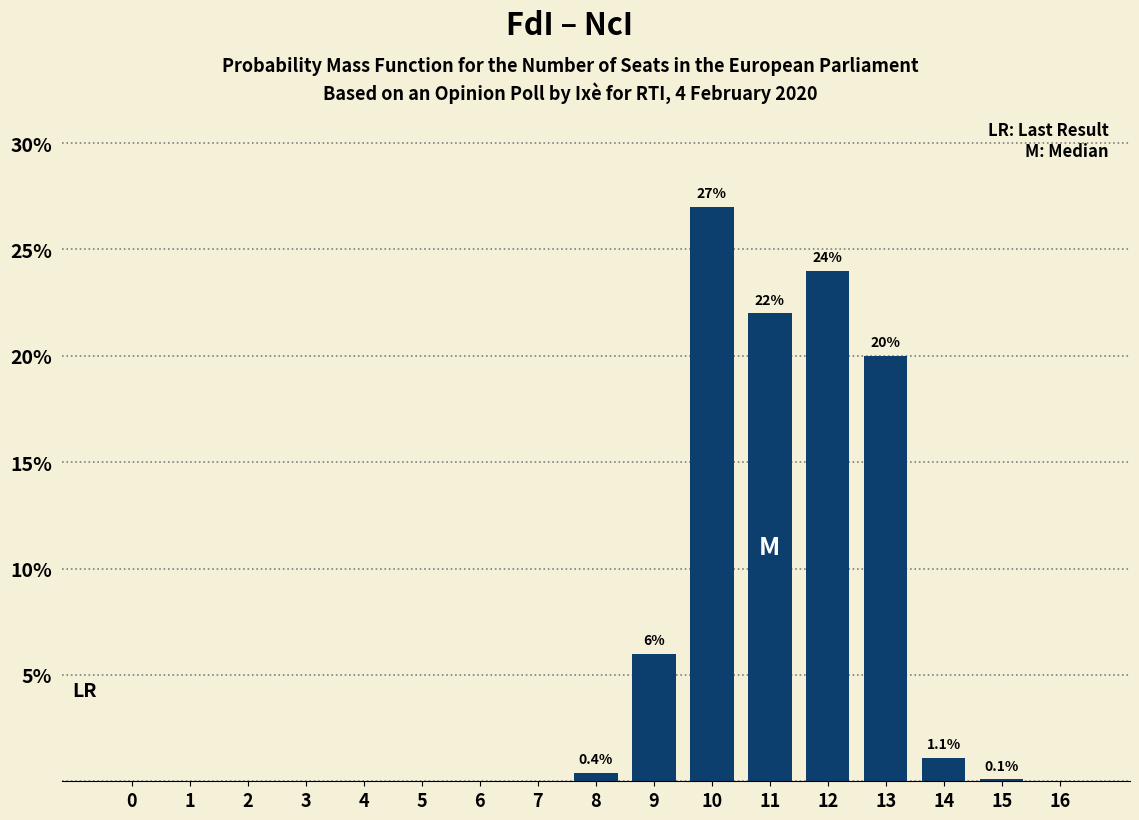

The value at 4 is 10.9. True or false?

False